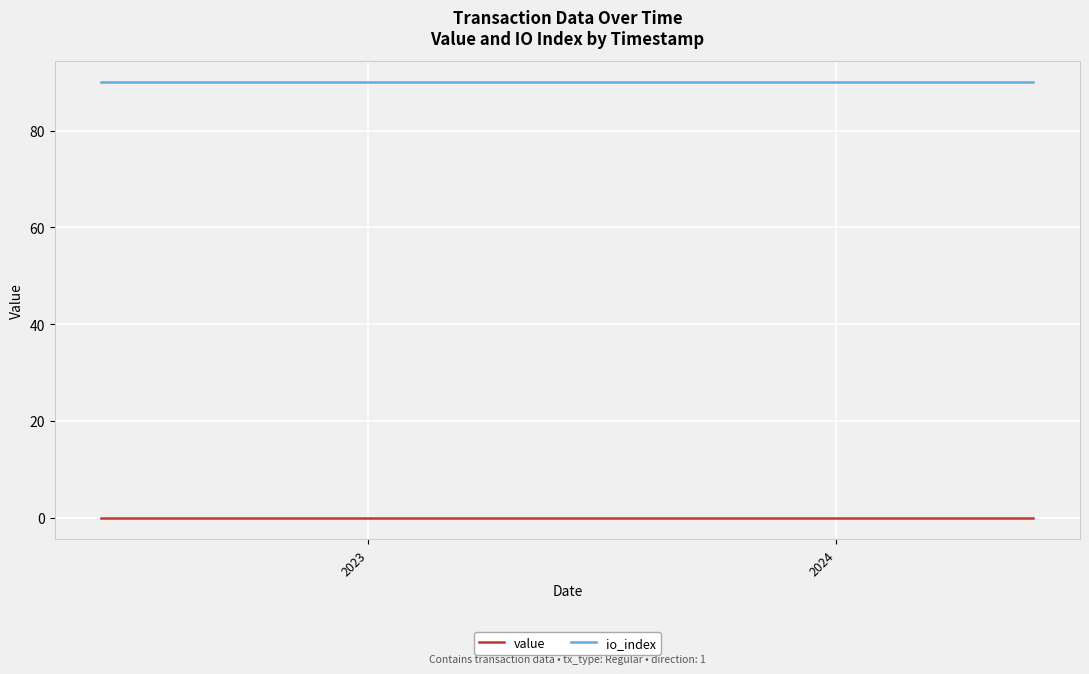

True or false: io_index and value intersect in this chart.

False